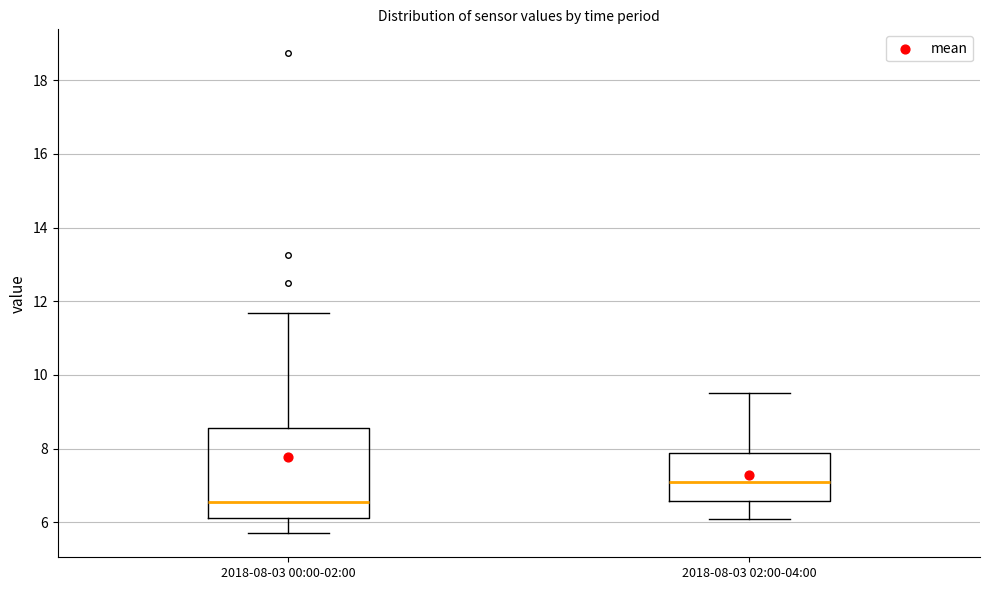

Which box is the tallest, from its lower edge to its upper edge?

2018-08-03 00:00-02:00